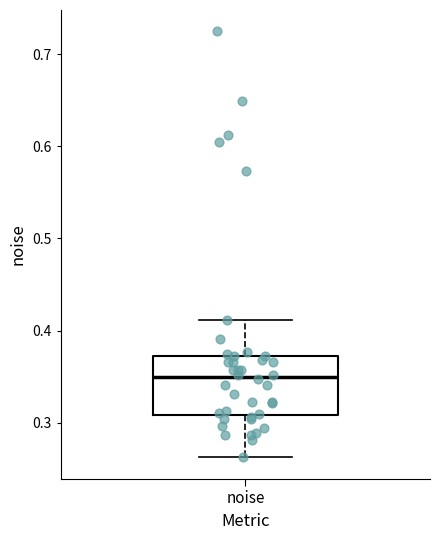

Where is the lower edge of the box for noise on the y-axis? The values are not printed on the chart, so give them approximately, as read against the axis.

0.31